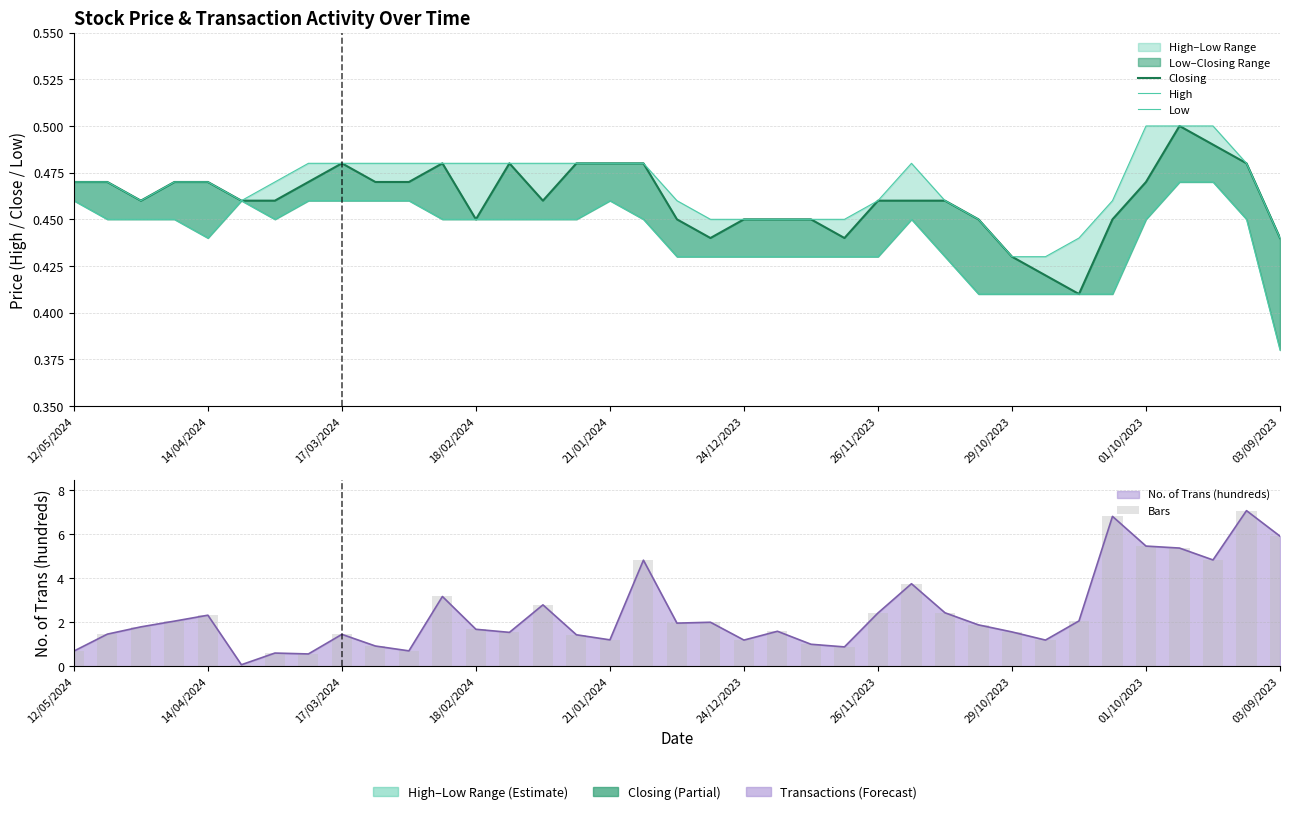

What is the value of the Low bar at the 25th from the left?

0.4